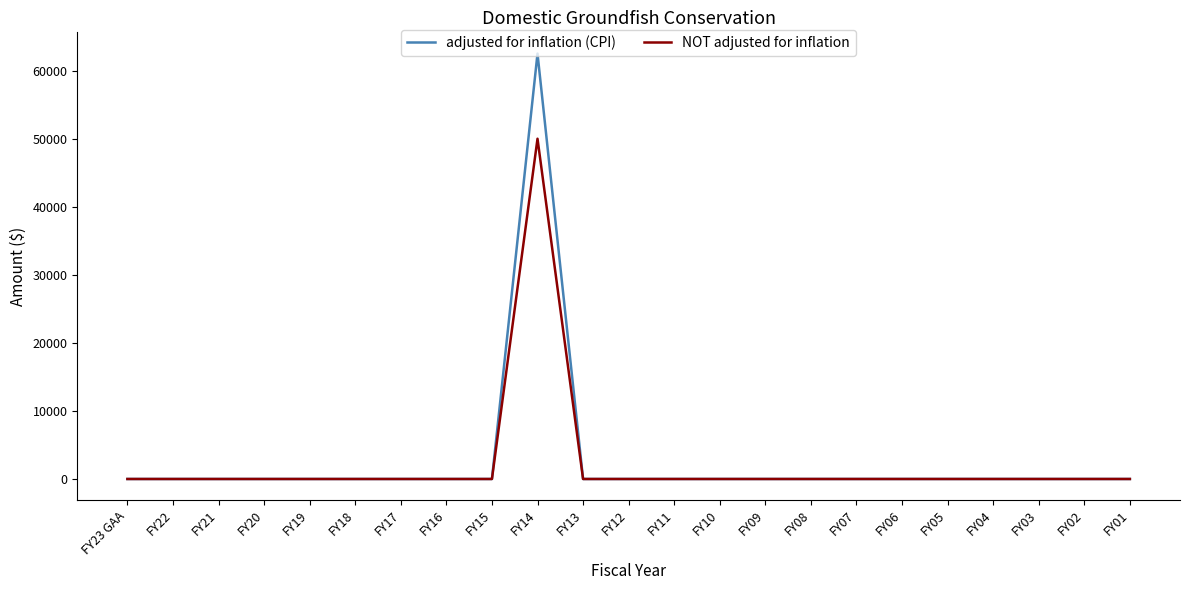

True or false: adjusted for inflation (CPI) has a value of 92612 at FY14.

False